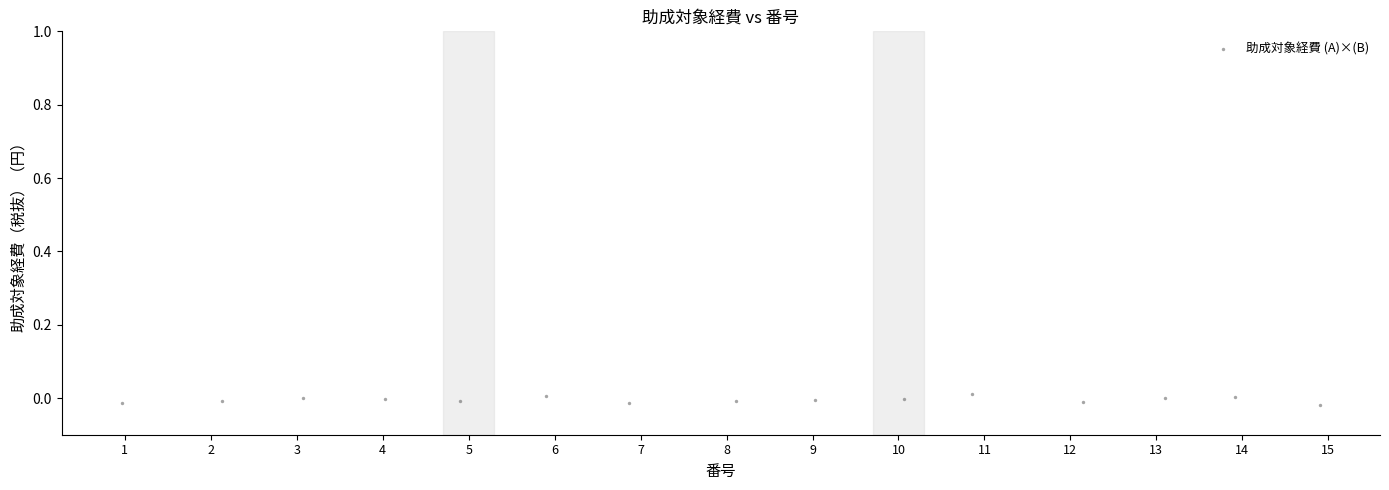

What is the range of X values (max minus min)?

13.9